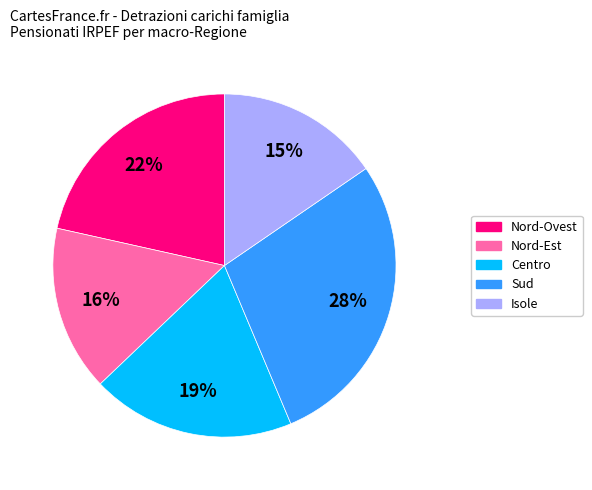

To the nearest percent, what is the difference between the largest and smallest slice percentages?

13%